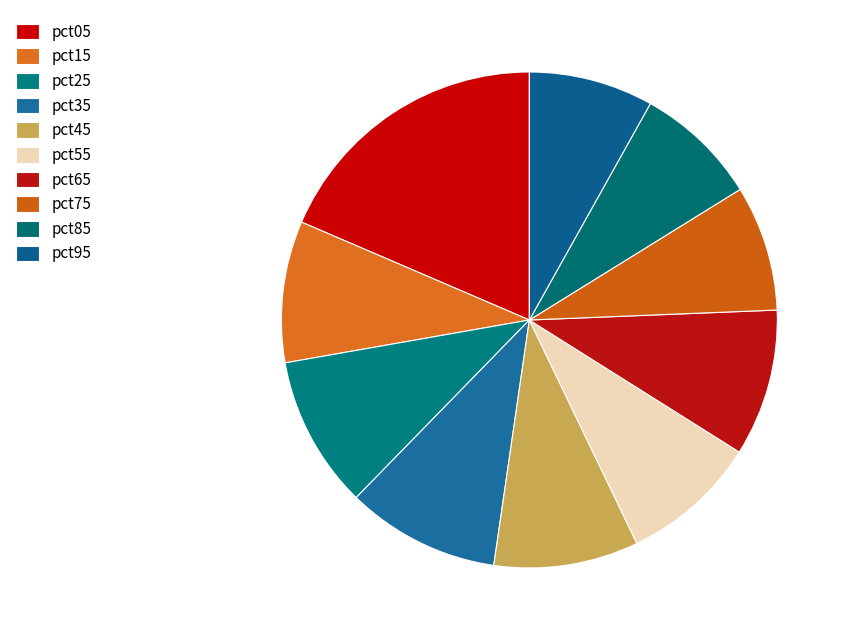

What is the largest slice in the pie chart?

pct05